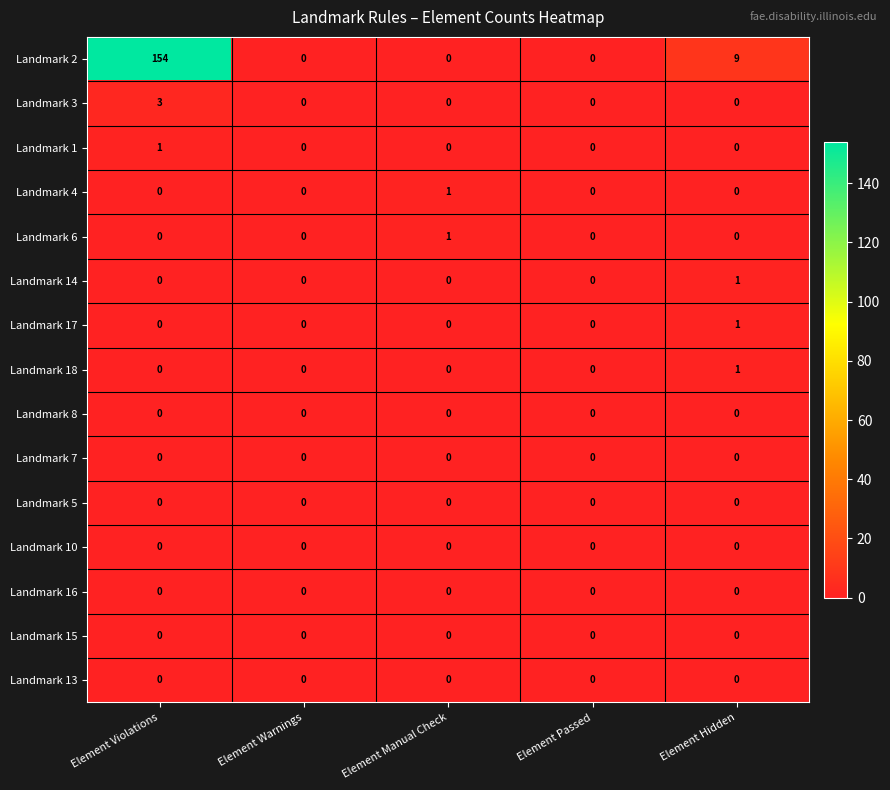

True or false: Landmark 13 has a value of 0 at Element Warnings.

True